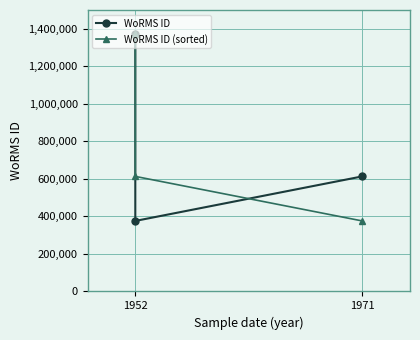

Which series has the largest total across all categories?

WoRMS ID